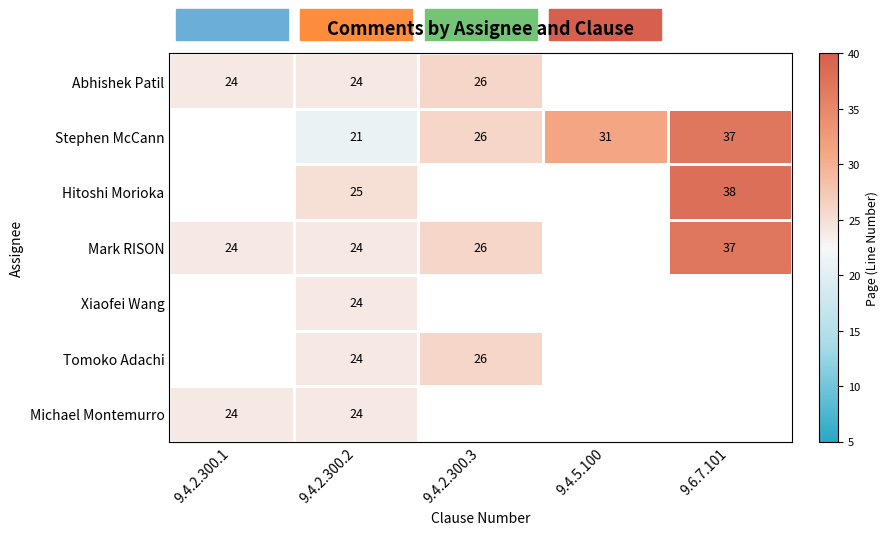

Which has a higher value, 9.4.2.300.1 or 9.4.2.300.3?

9.4.2.300.3